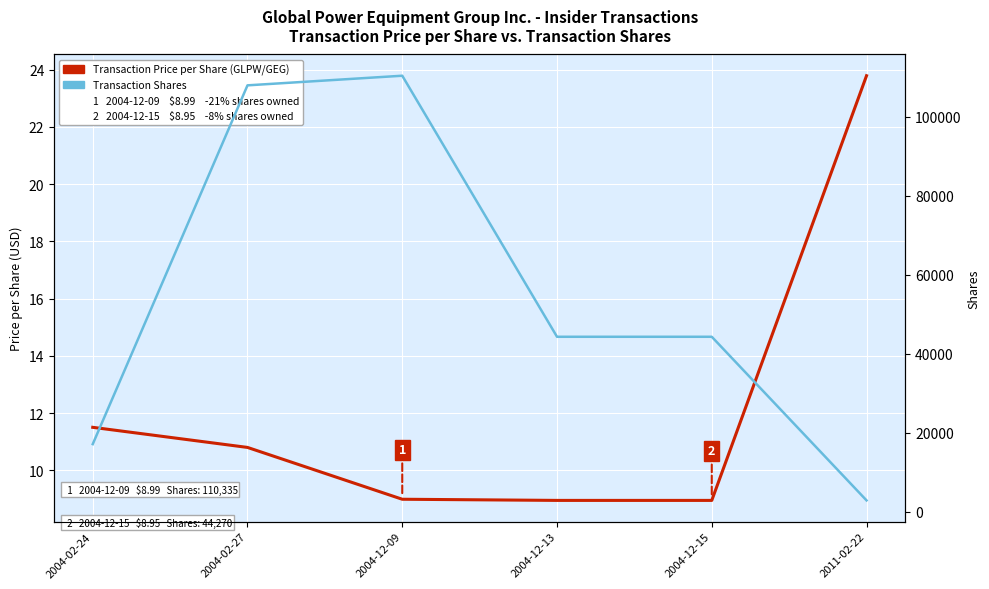

True or false: Transaction Price per Share (USD) has a value of 4.3 at 2004-12-13.

False